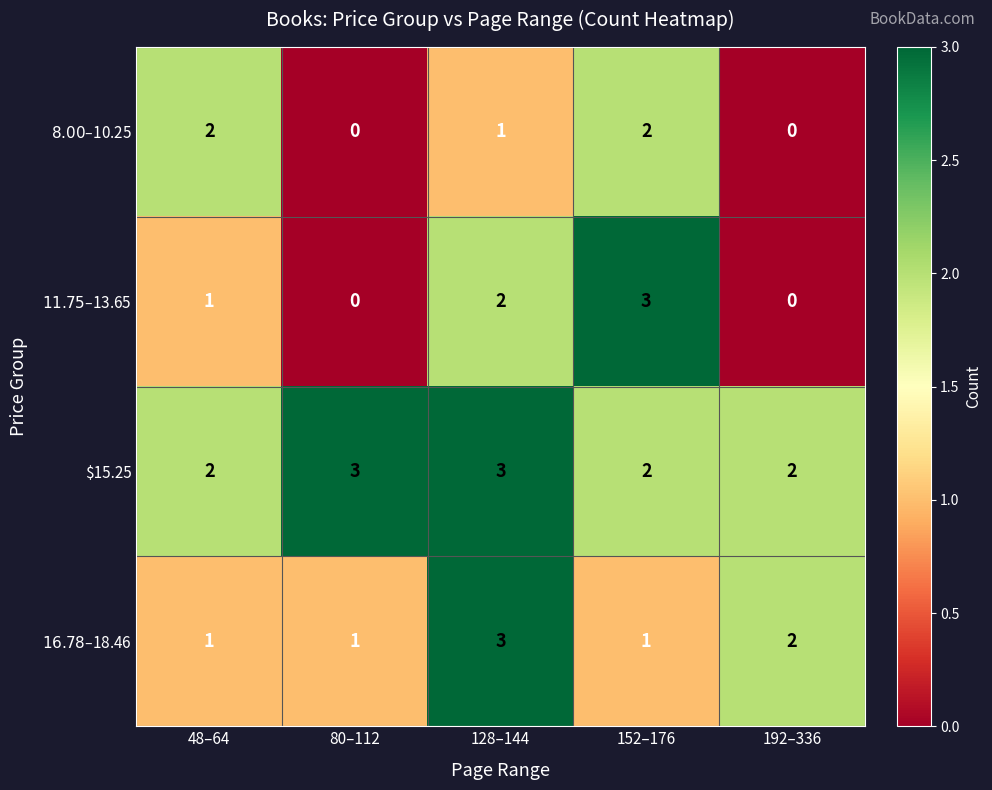

The value of $15.25 at 48–64 is 3. True or false?

False